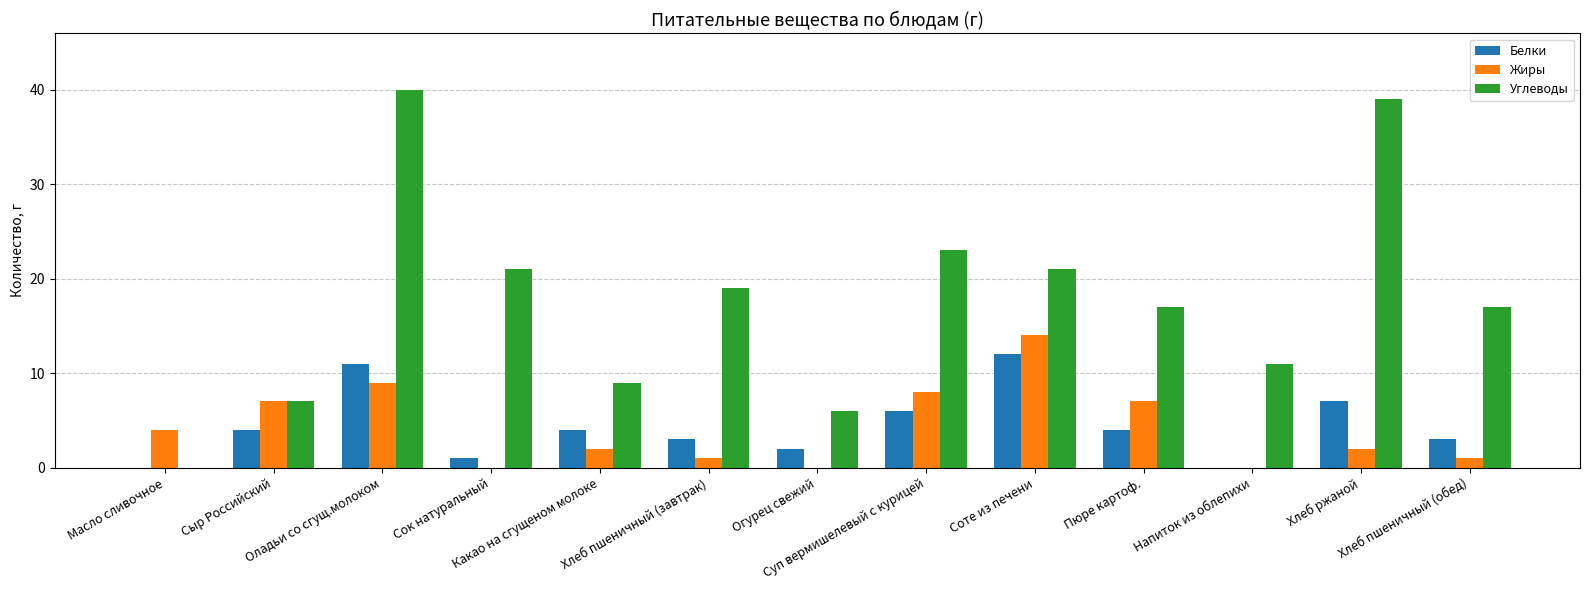

What is the greatest value displayed?

40